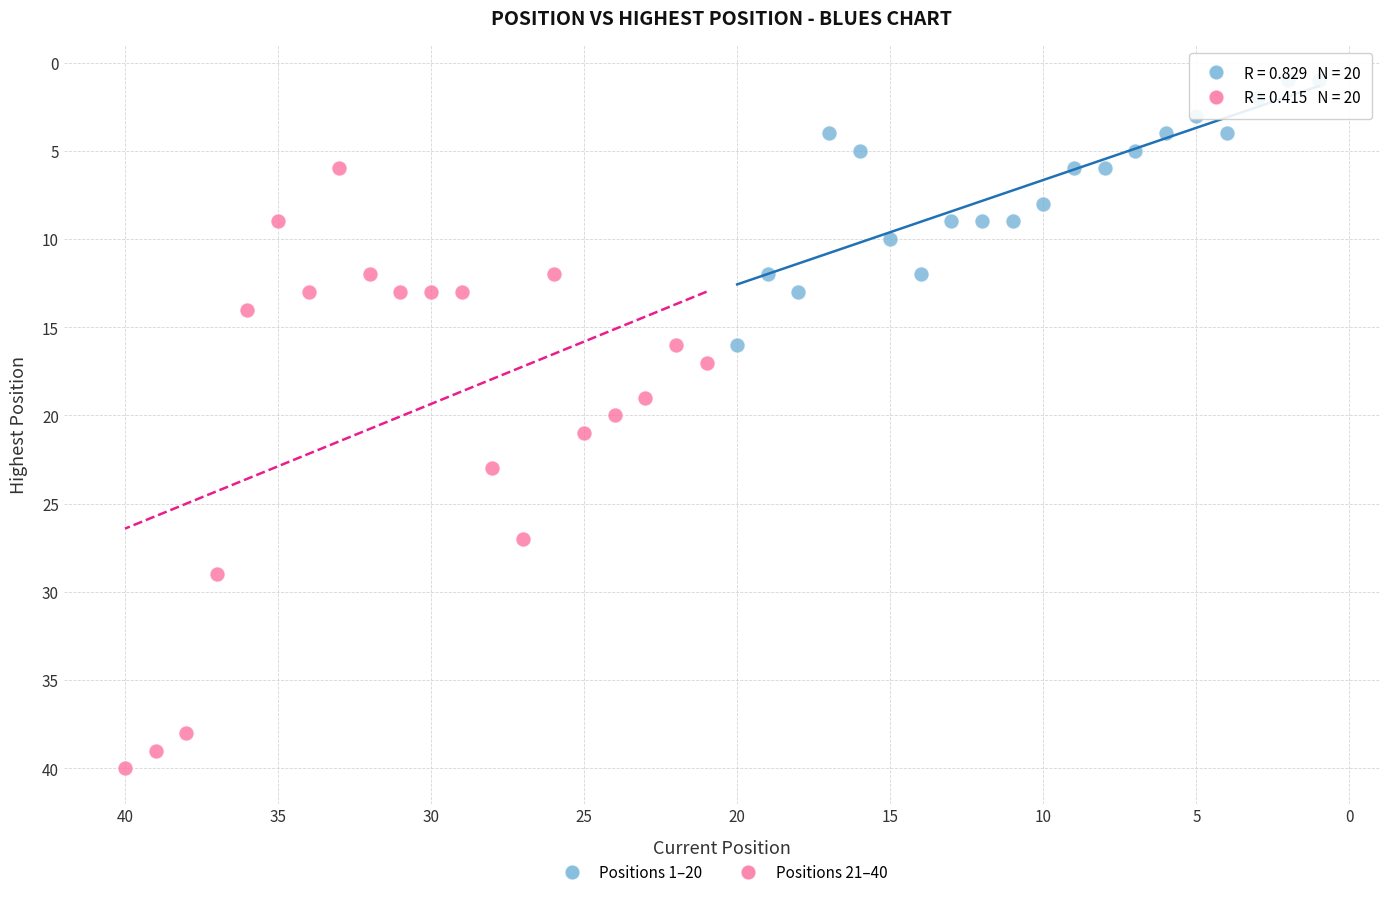

What are all the series names shown in the legend?

Positions 1–20, Positions 21–40